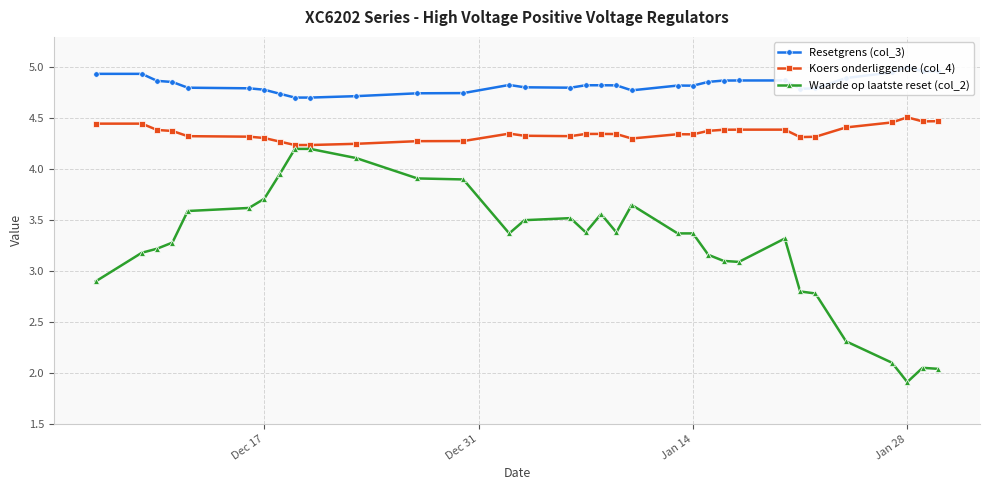

True or false: Resetgrens (col_3) and Waarde op laatste reset (col_2) intersect in this chart.

False